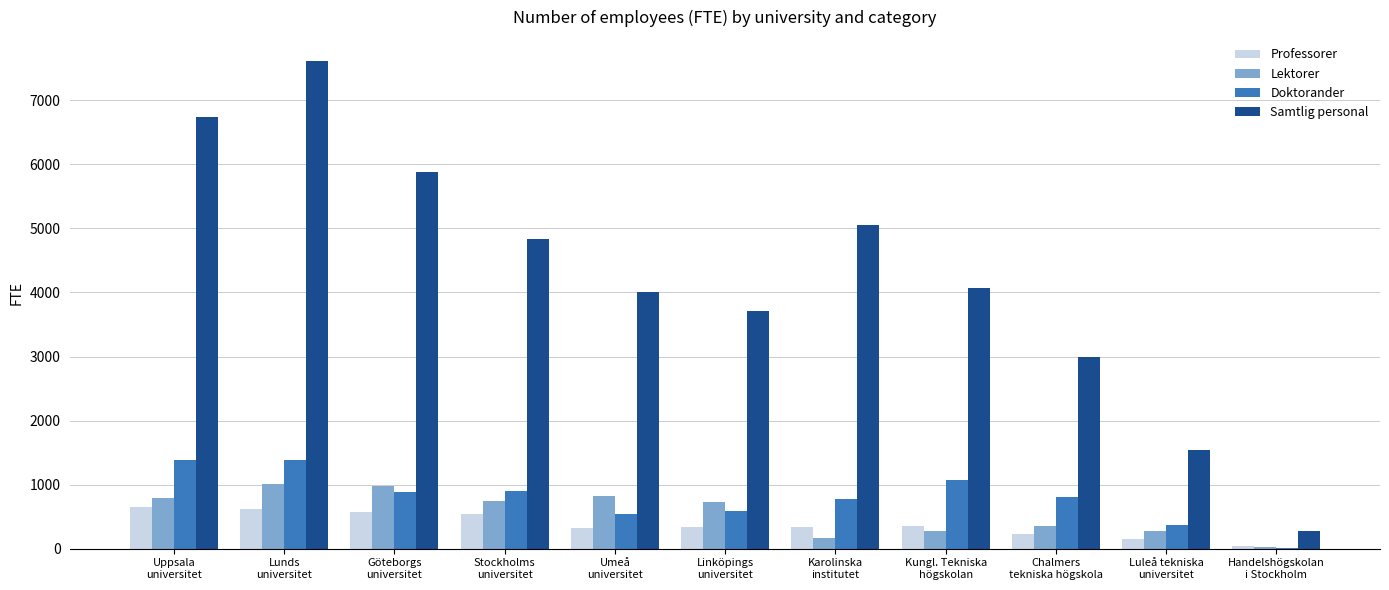

What is the greatest value displayed?

7605.9